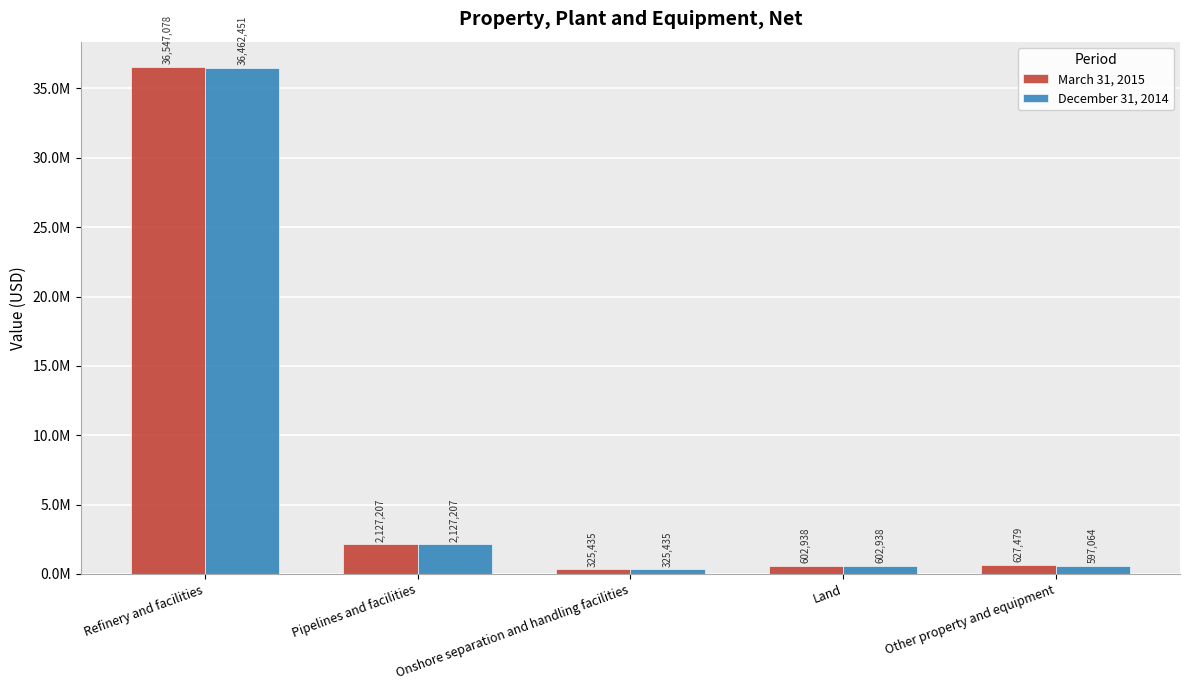

Are the bars horizontal?

No